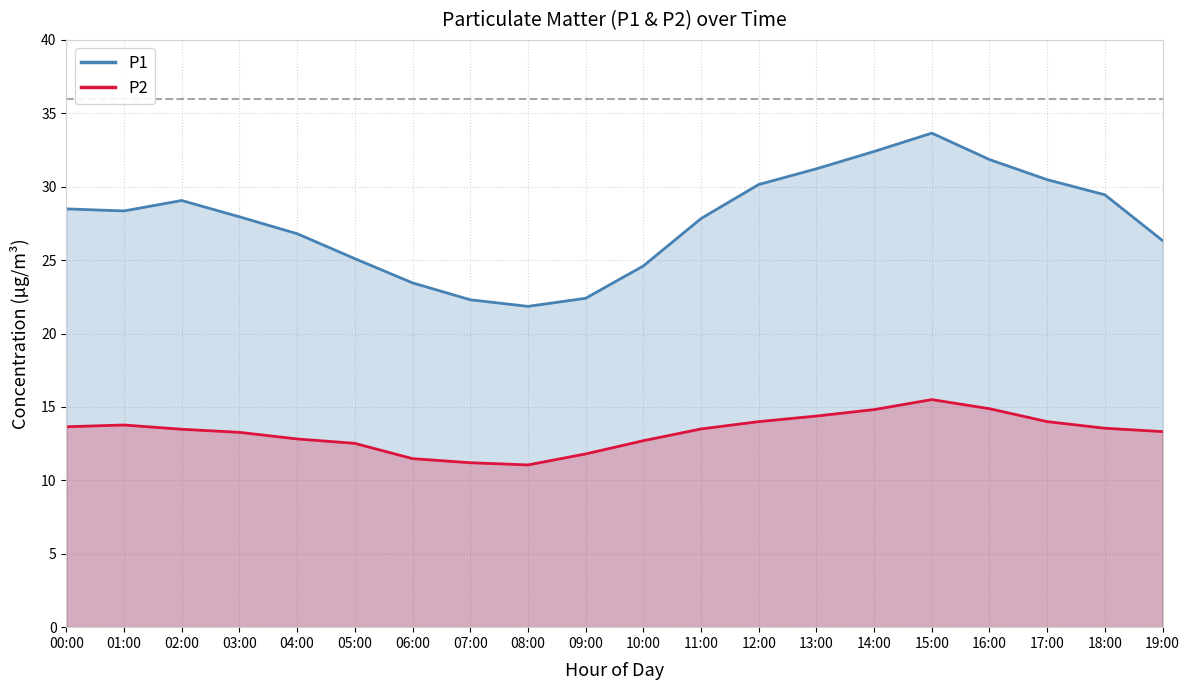

What is the total value across all series at 06:00?

34.9